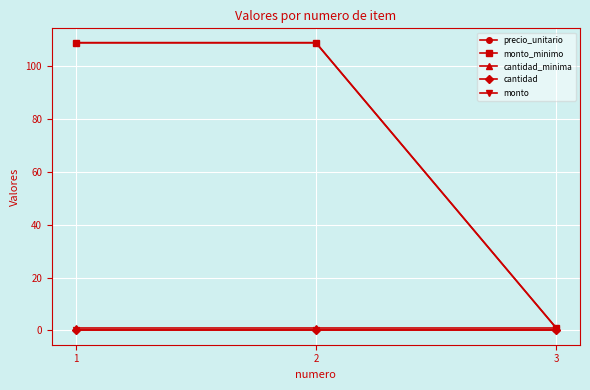

Where is monto_minimo nearest to the value 55?

1